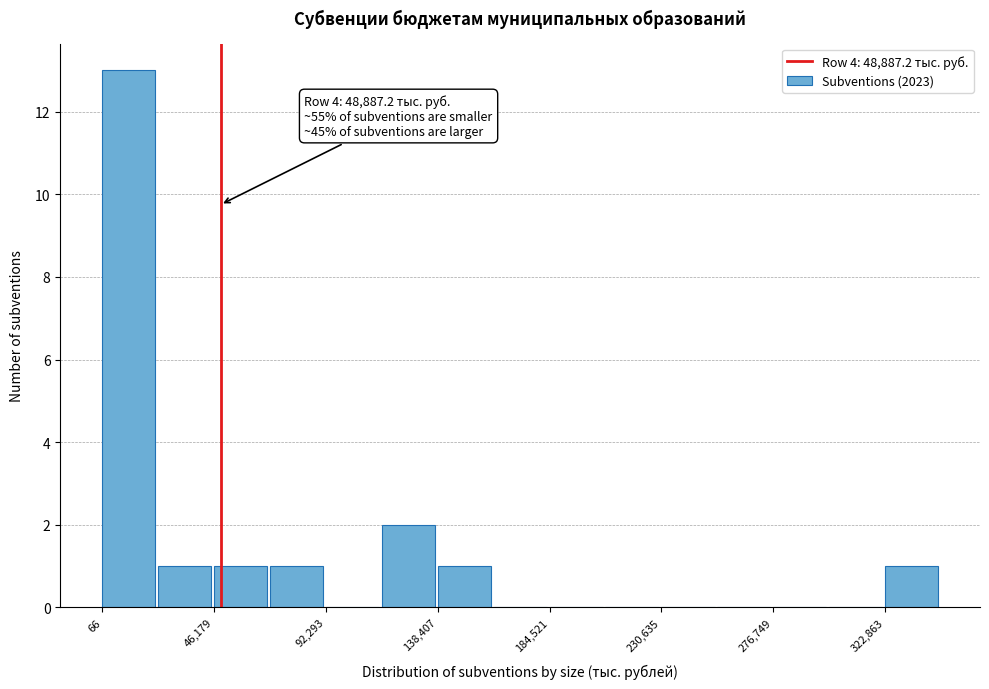

Which range on the x-axis has the tallest bar?

0 to 25000